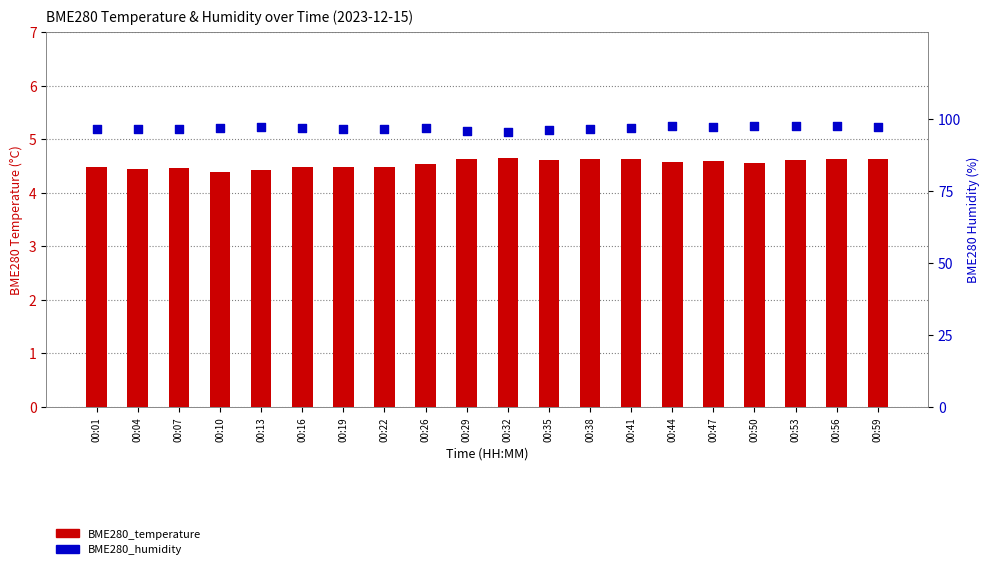

At how many categories does at least one series exceed 36?

20